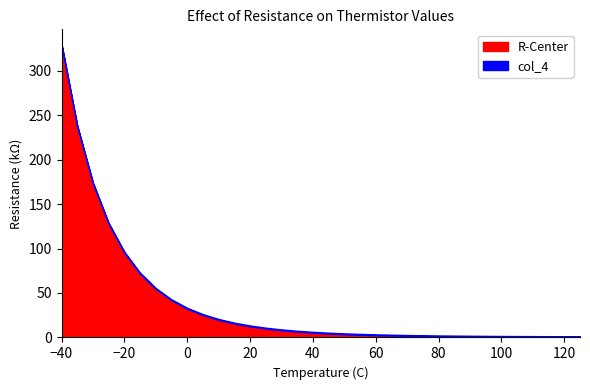

Rank the series by their maximum value, from highest to lowest.

col_4, R-Center